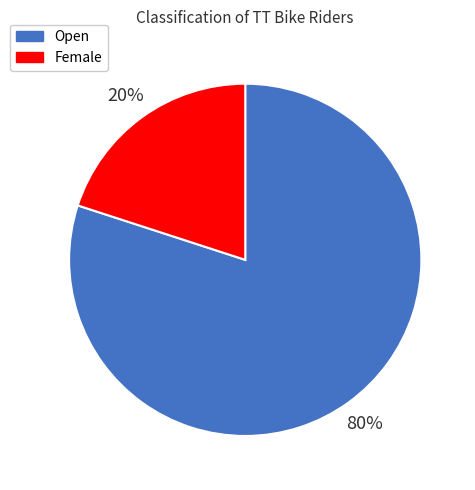

Which has a higher value, Female or Open?

Open